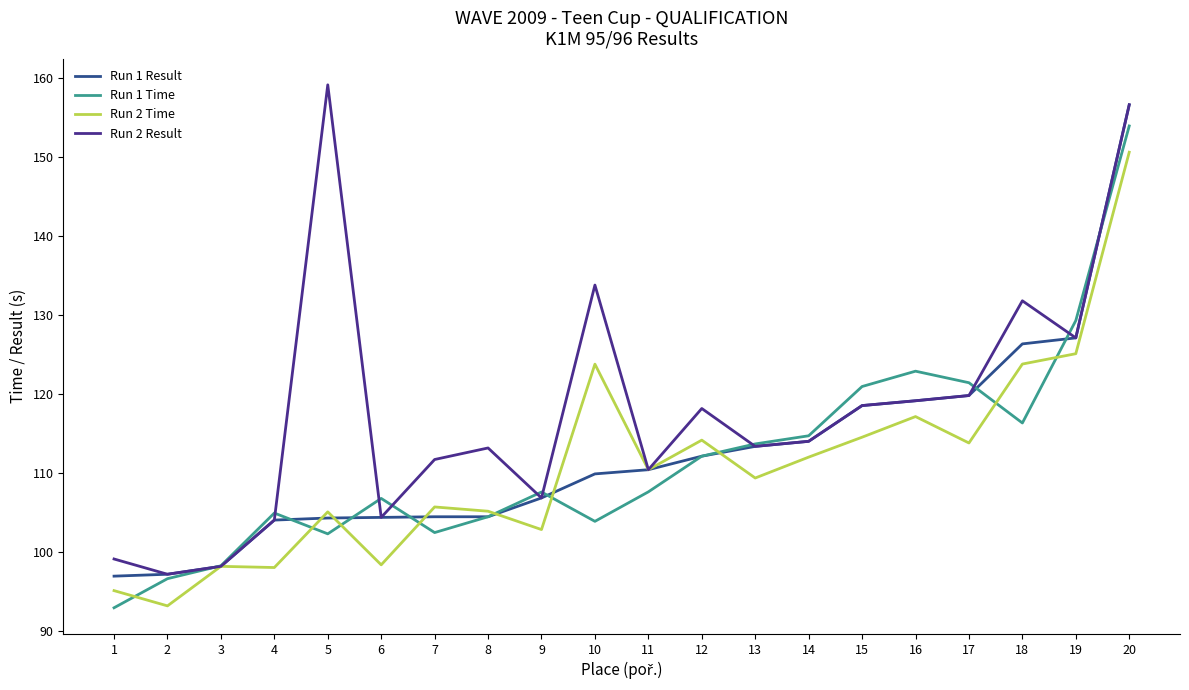

What is the average value of the Run 2 Result series?

117.8